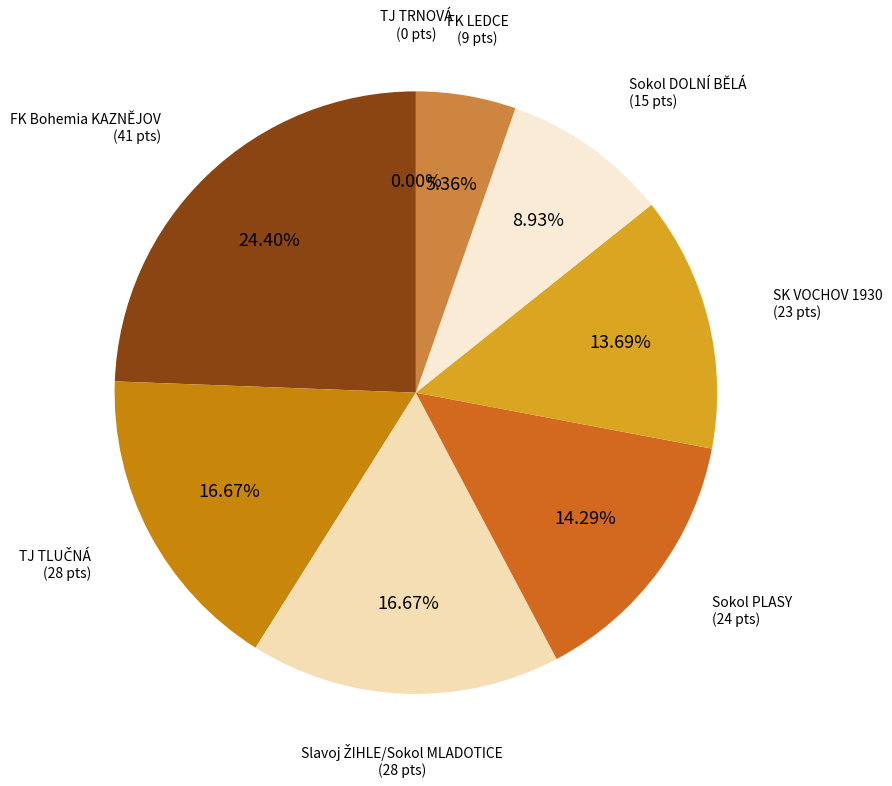

True or false: SK VOCHOV 1930 accounts for 4% of the total.

False